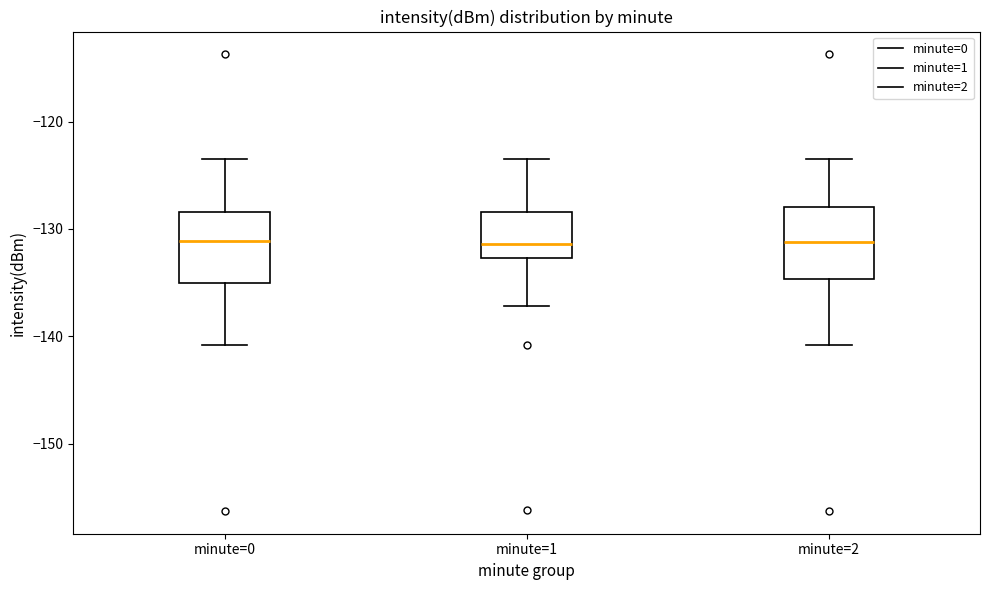

Reading left to right, transcribe this box plot: for each box, give where its median line is, the range the box spans, and where its two whiskers end, as read against the y-axis. The values are not printed on the chart, so give them approximately, as read against the axis.

minute=0: median -131, box -135 to -128, whiskers -141 to -123
minute=1: median -131, box -133 to -128, whiskers -137 to -123
minute=2: median -131, box -135 to -128, whiskers -141 to -123